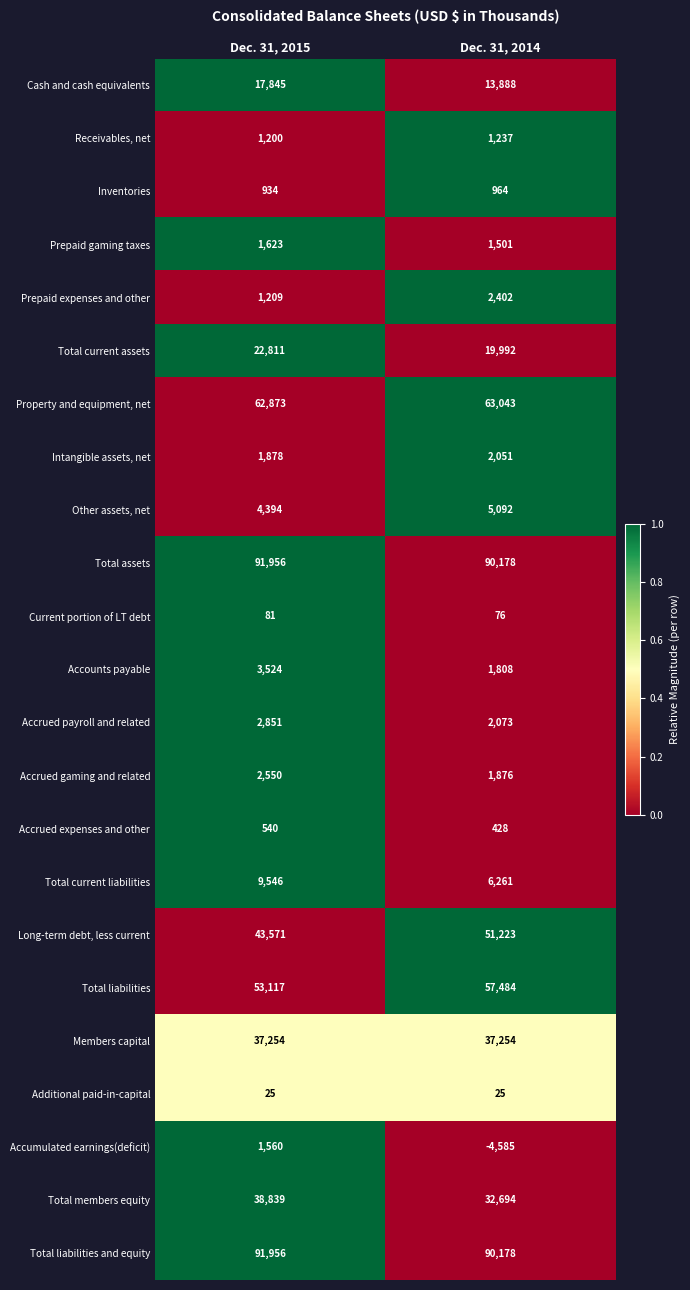

Which category has the highest value across all series?

Dec. 31, 2015